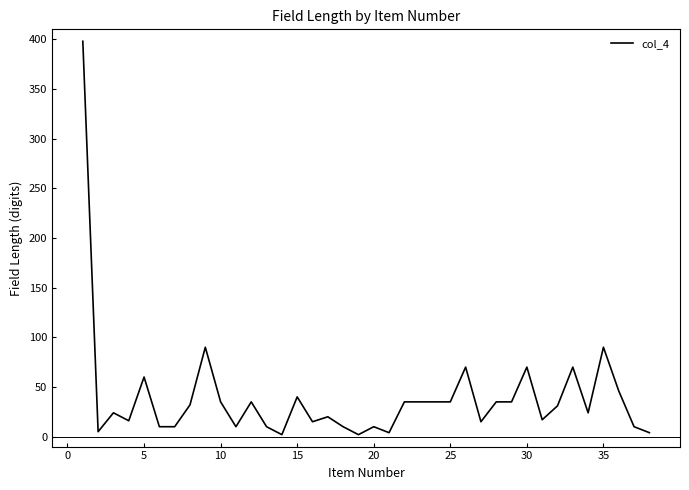

What is the maximum value shown in the chart?

398